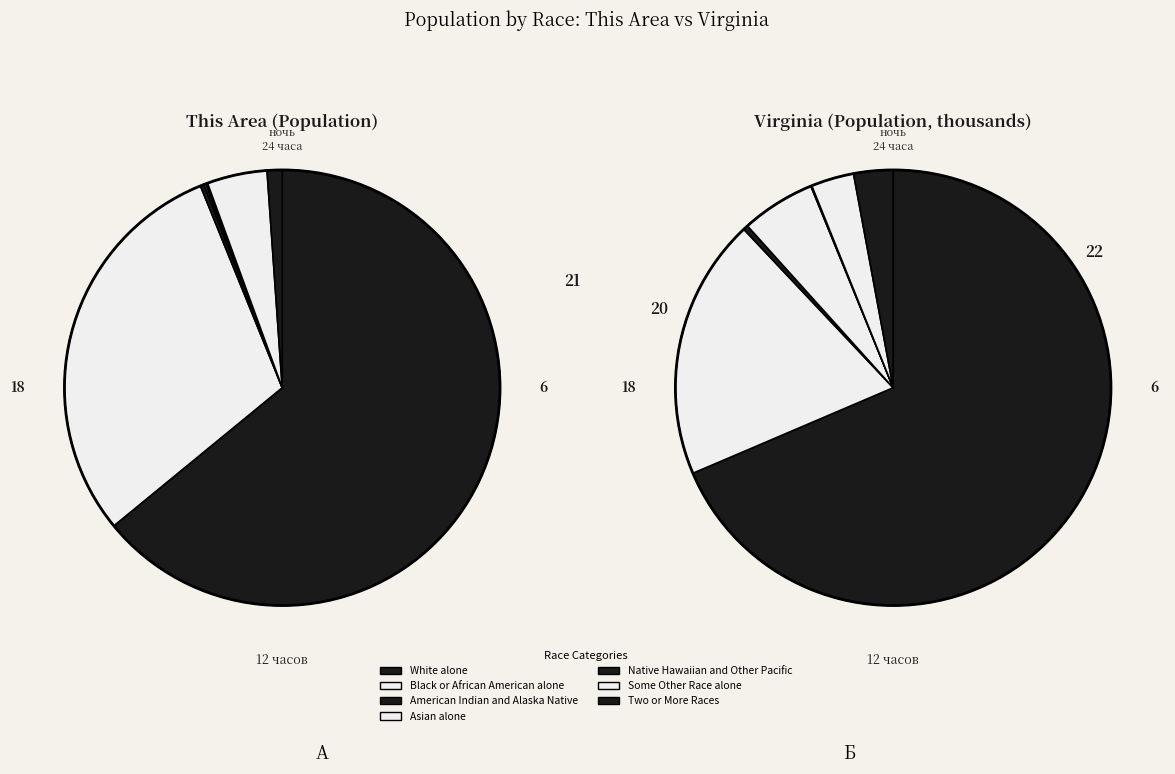

Is it true that Two or More Races is 1% of the pie?

True